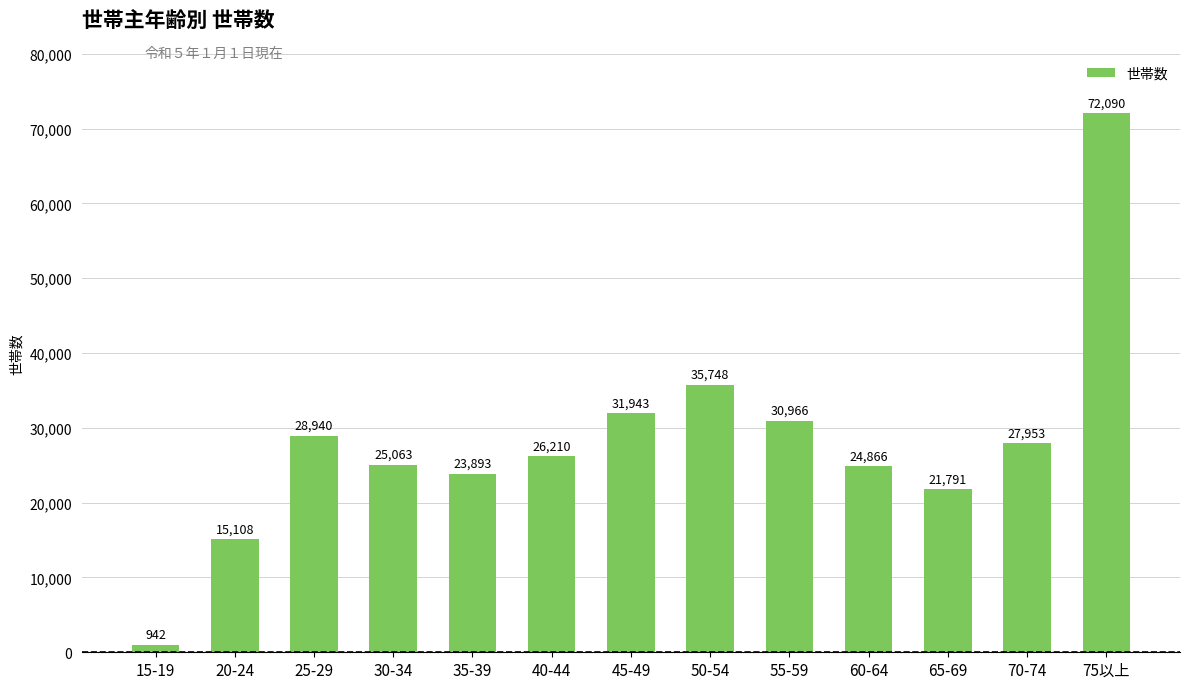

What is the difference between the values at 60-64 and 25-29?

4074